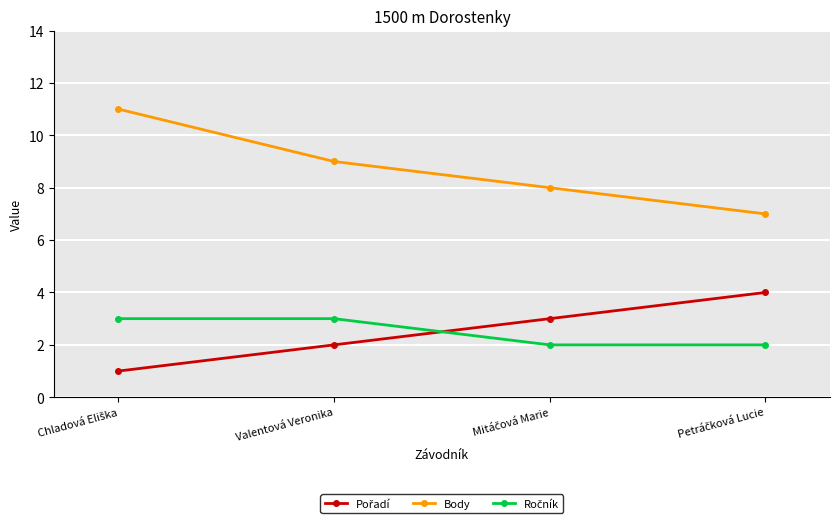

Which series has the largest total across all categories?

Body